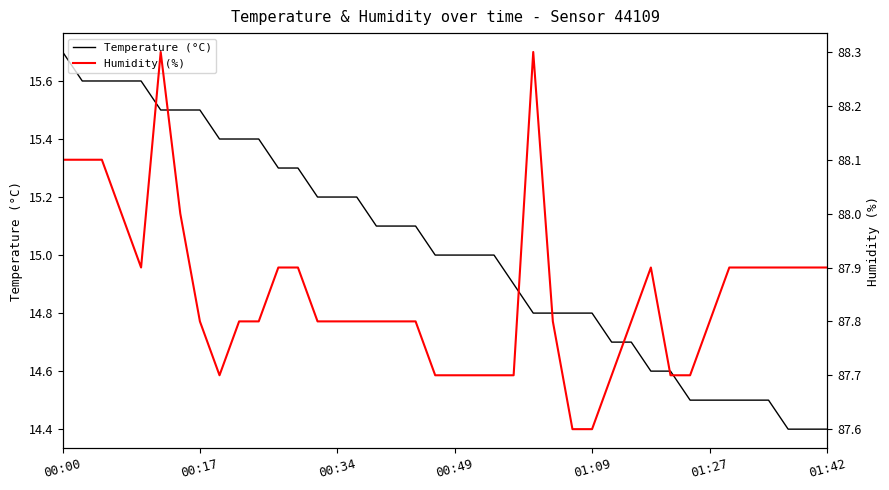

Reading right to left, list all the values displayed in this chart.

Temperature (°C): 14.4	14.4	14.4	14.5	14.5	14.5	14.5	14.5	14.6	14.6	14.7	14.7	14.8	14.8	14.8	14.8	14.9	15.0	15.0	15.0	15.0	15.1	15.1	15.1	15.2	15.2	15.2	15.3	15.3	15.4	15.4	15.4	15.5	15.5	15.5	15.6	15.6	15.6	15.6	15.7
Humidity (%): 87.9	87.9	87.9	87.9	87.9	87.9	87.8	87.7	87.7	87.9	87.8	87.7	87.6	87.6	87.8	88.3	87.7	87.7	87.7	87.7	87.7	87.8	87.8	87.8	87.8	87.8	87.8	87.9	87.9	87.8	87.8	87.7	87.8	88.0	88.3	87.9	88.0	88.1	88.1	88.1